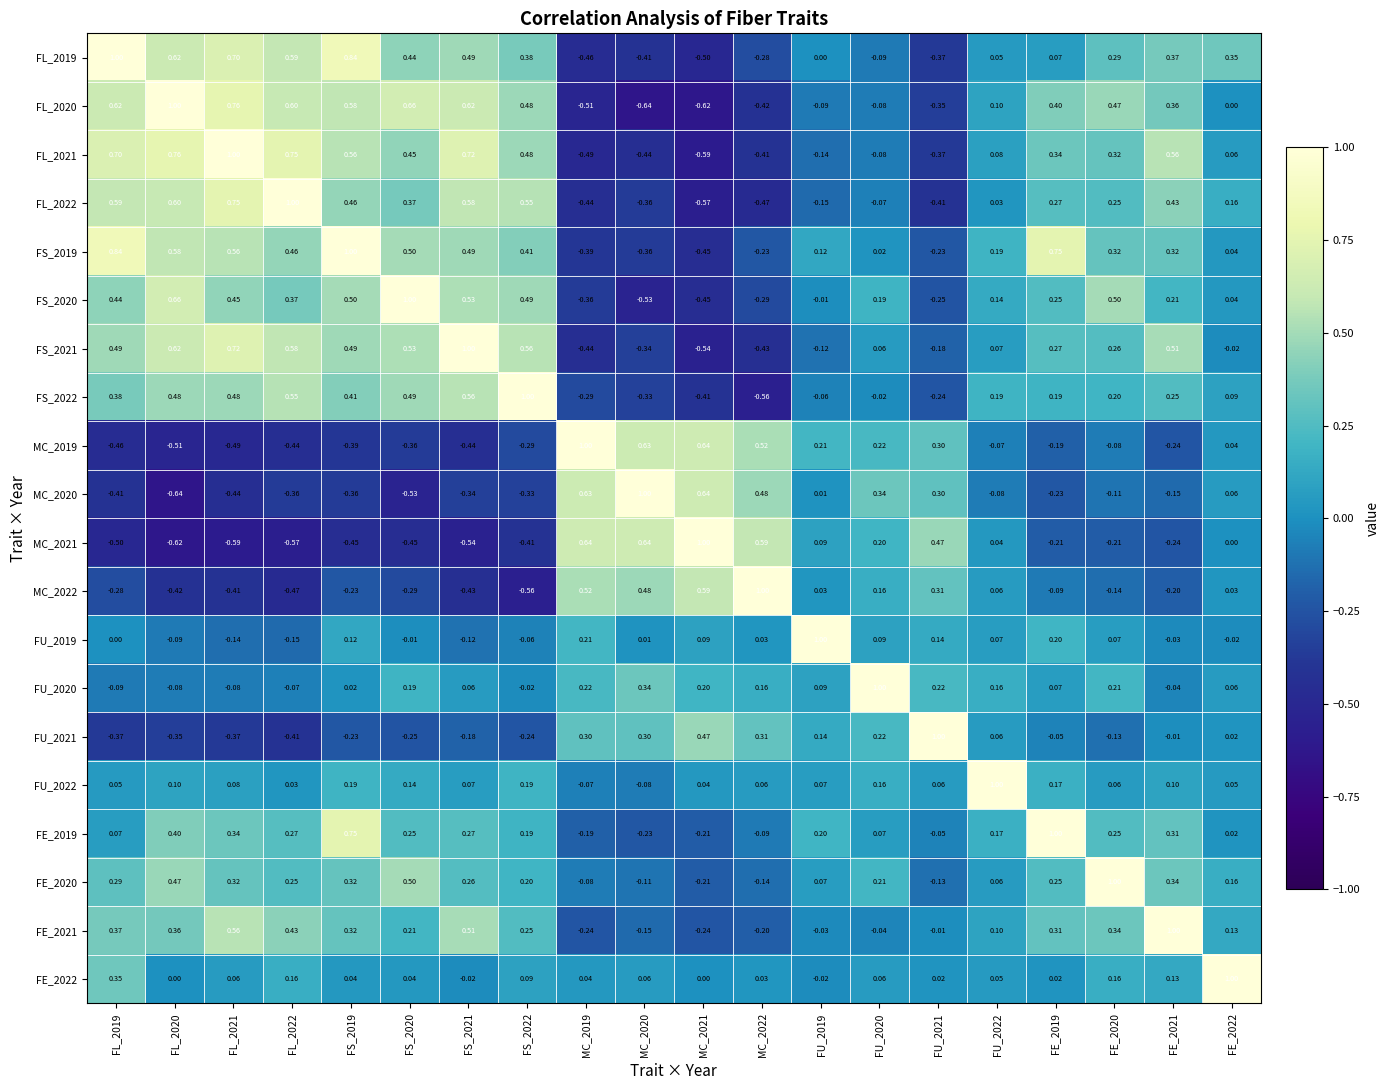

Count the number of categories in the chart.

20